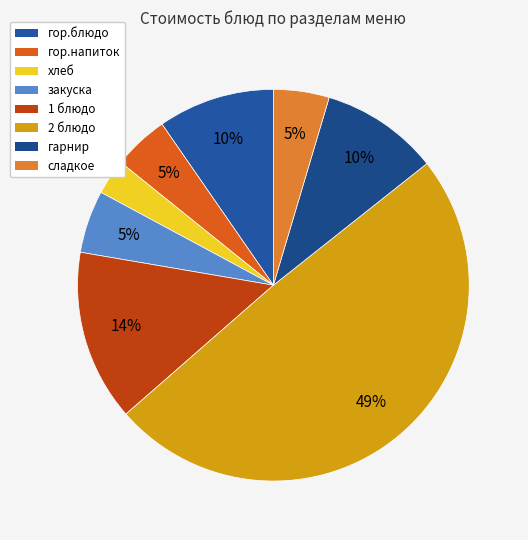

The хлеб slice represents 12% of the pie. True or false?

False